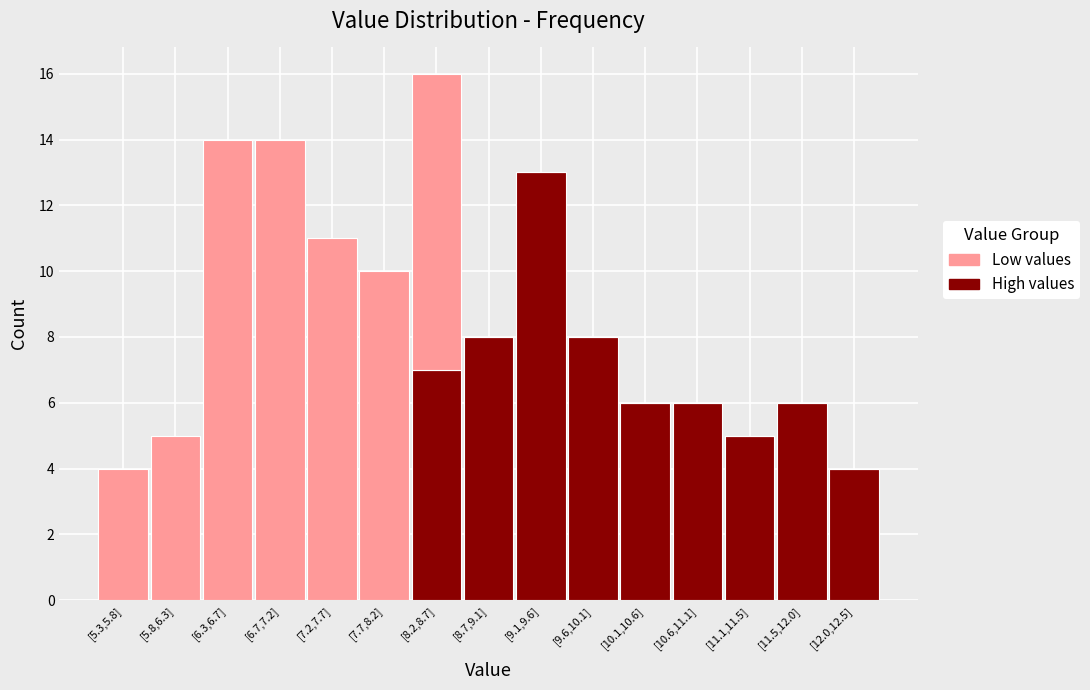

Reading right to left, list the values for the High values series.

[12.0,12.5]=4	[11.5,12.0]=6	[11.1,11.5]=5	[10.6,11.1]=6	[10.1,10.6]=6	[9.6,10.1]=8	[9.1,9.6]=13	[8.7,9.1]=8	[8.2,8.7]=7	[7.7,8.2]=0	[7.2,7.7]=0	[6.7,7.2]=0	[6.3,6.7]=0	[5.8,6.3]=0	[5.3,5.8]=0